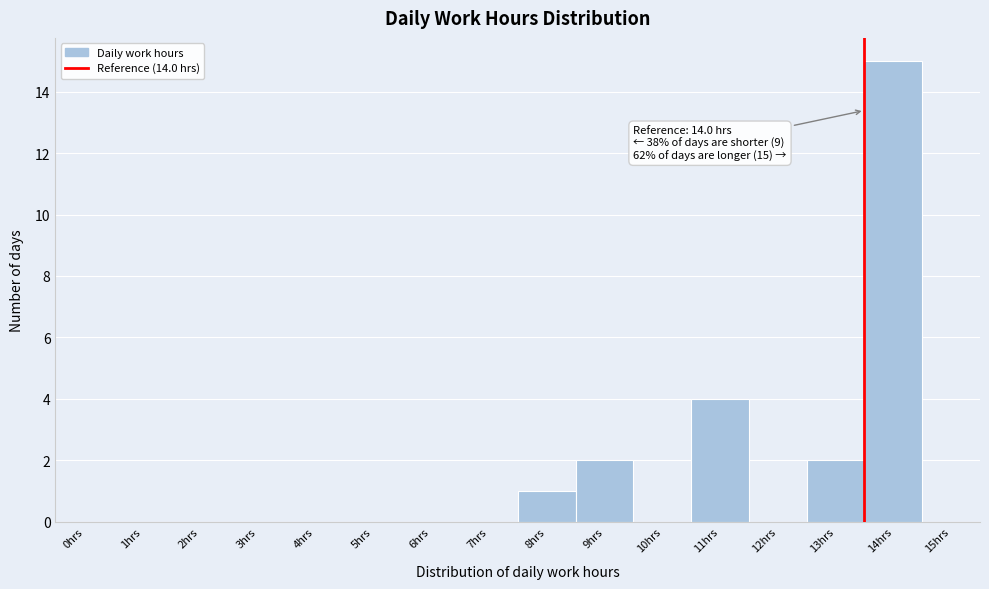

Reading left to right, extract all data points from this chart.

0hrs=0	1hrs=0	2hrs=0	3hrs=0	4hrs=0	5hrs=0	6hrs=0	7hrs=0	8hrs=1	9hrs=2	10hrs=0	11hrs=4	12hrs=0	13hrs=2	14hrs=15	15hrs=0